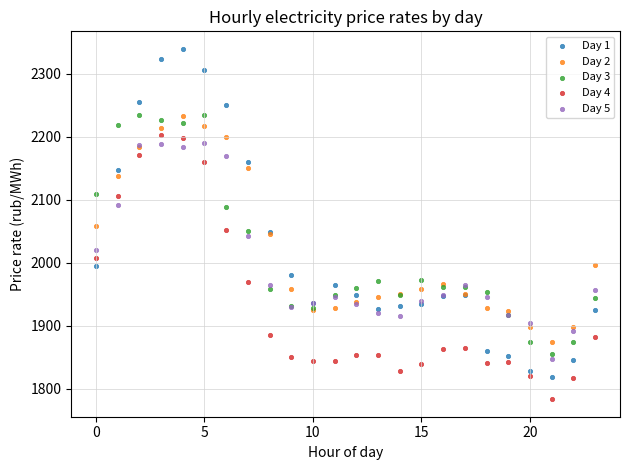

Which series reaches the maximum Y coordinate?

Day 1